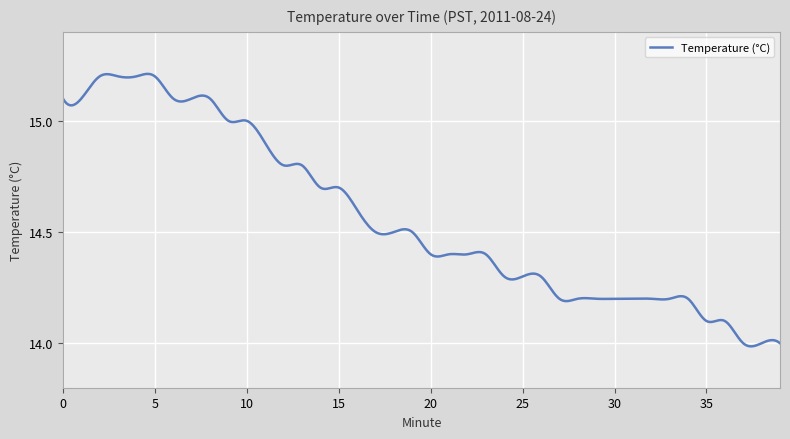

What is the difference between the maximum and minimum values?

1.2